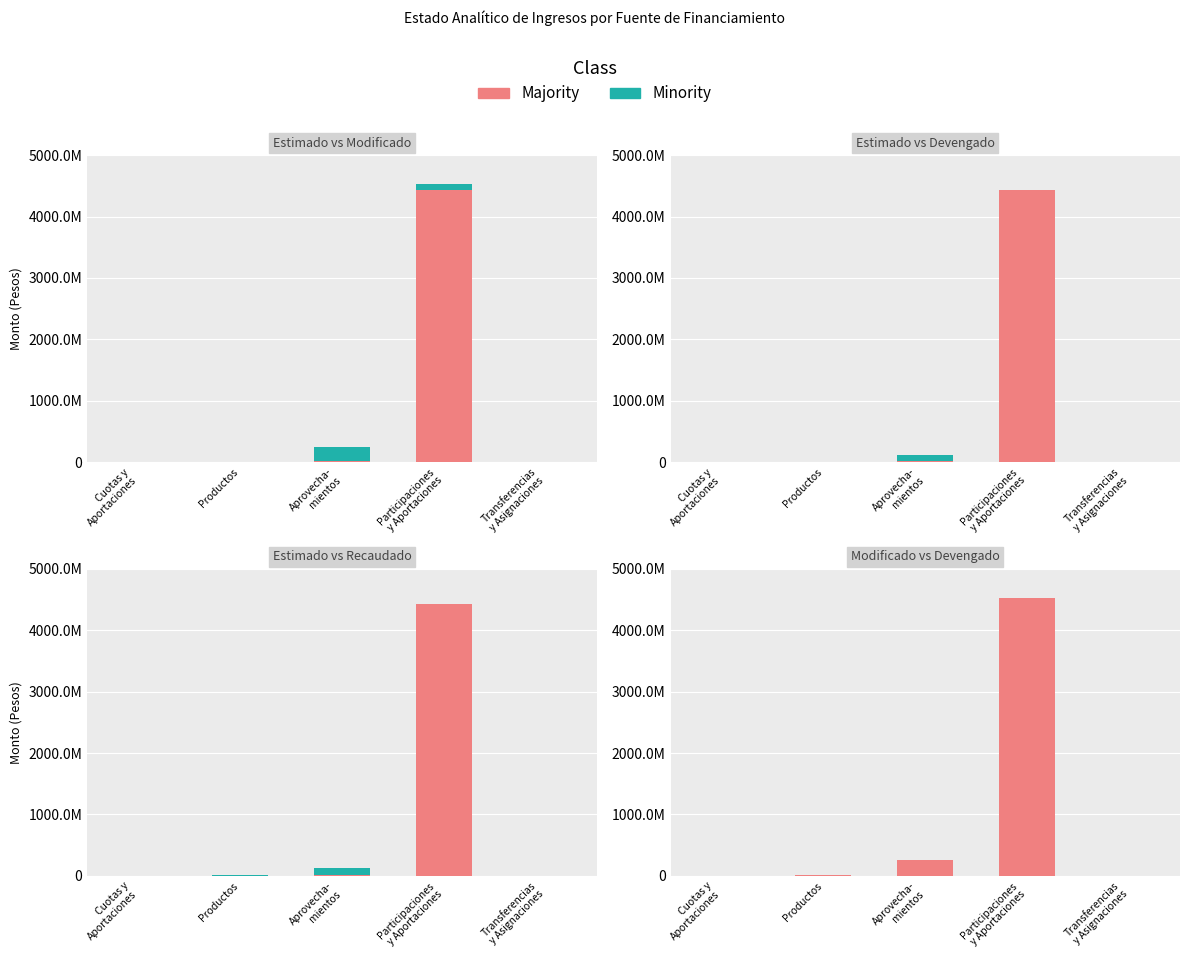

Which series has the largest range (max minus min)?

Majority